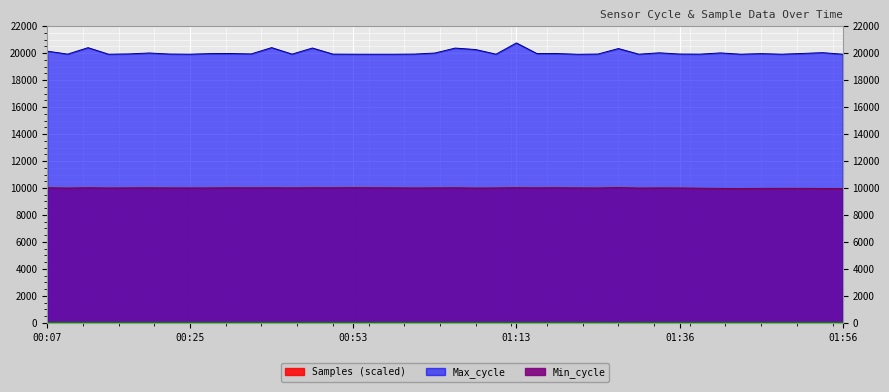

What is the spread (max minus min) of values at 01:03?

19981.0